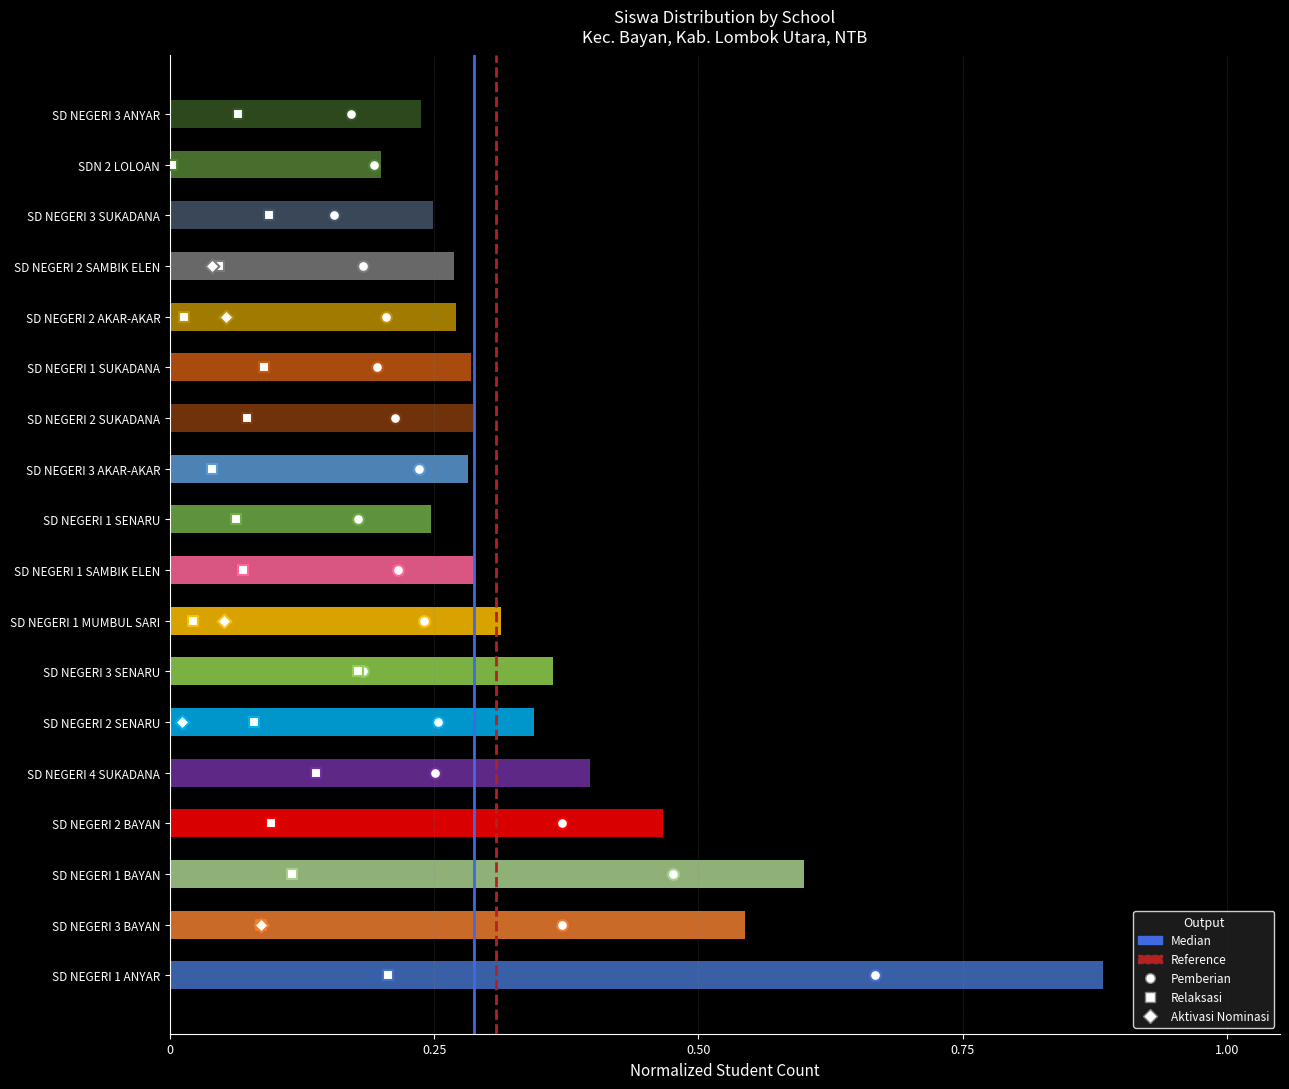

What is the total value across all series at 0.25?

2